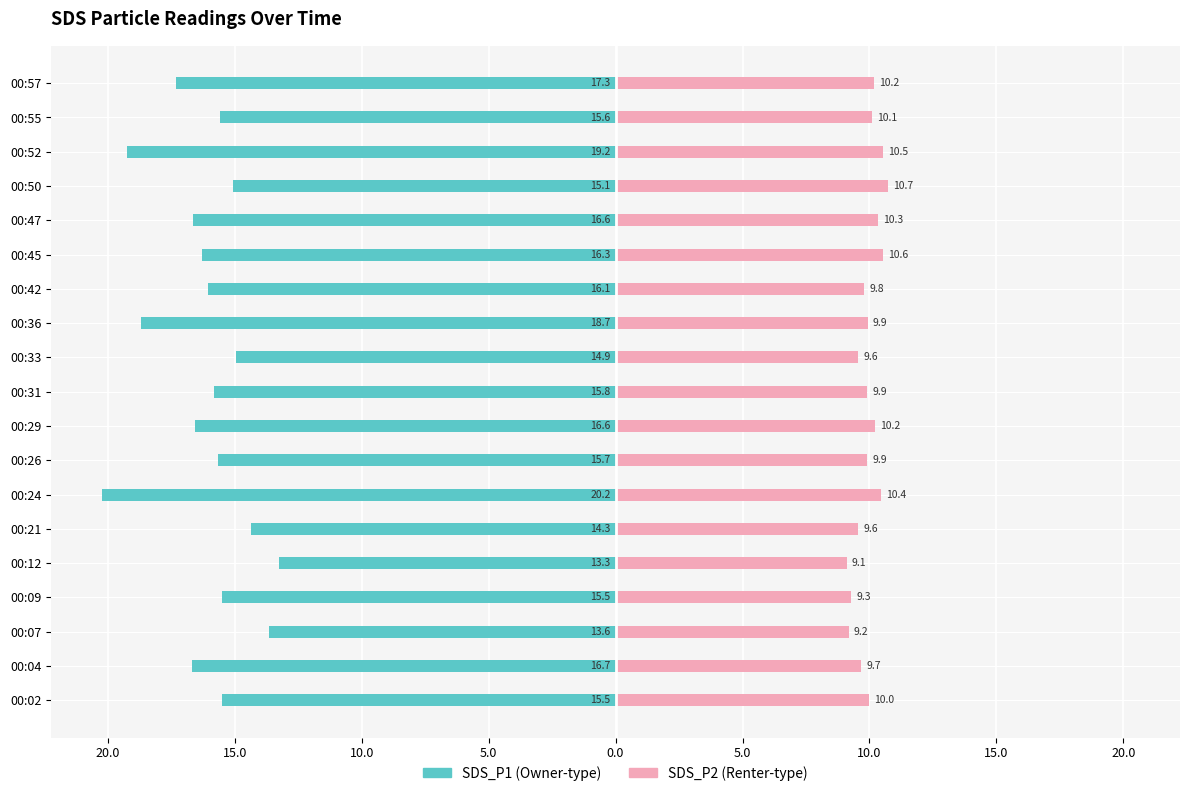

What is the average value of the SDS_P1 series?

-16.2